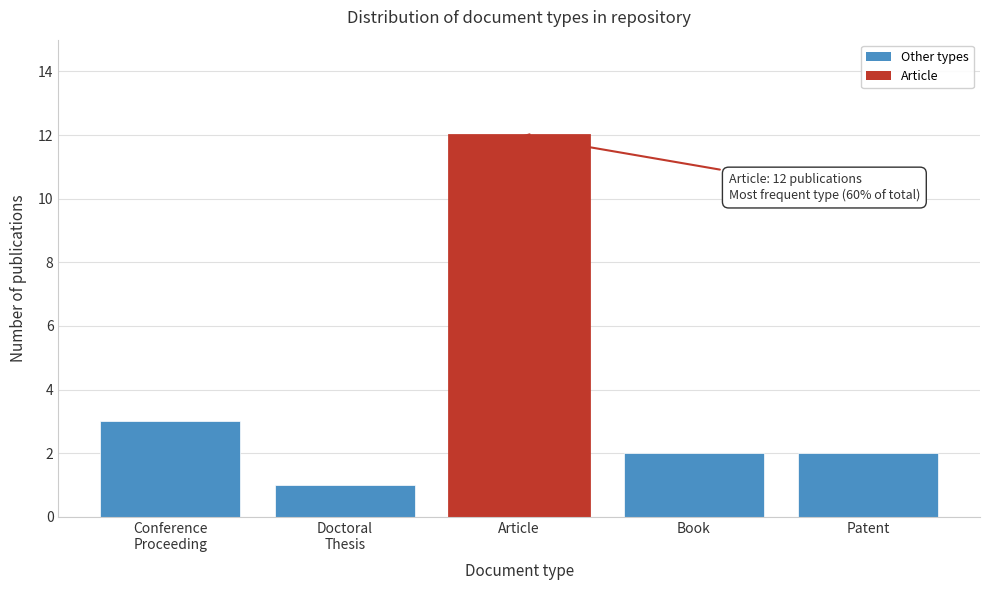

Reading left to right, list all the values displayed in this chart.

3	1	12	2	2